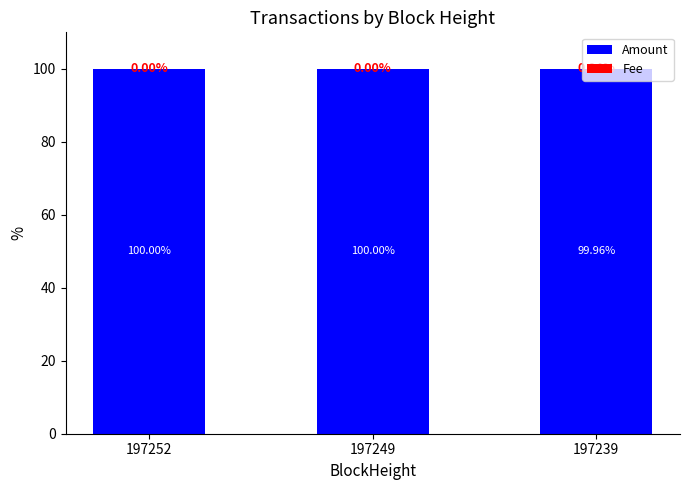

What is the total value across all series at 197249?

100.0